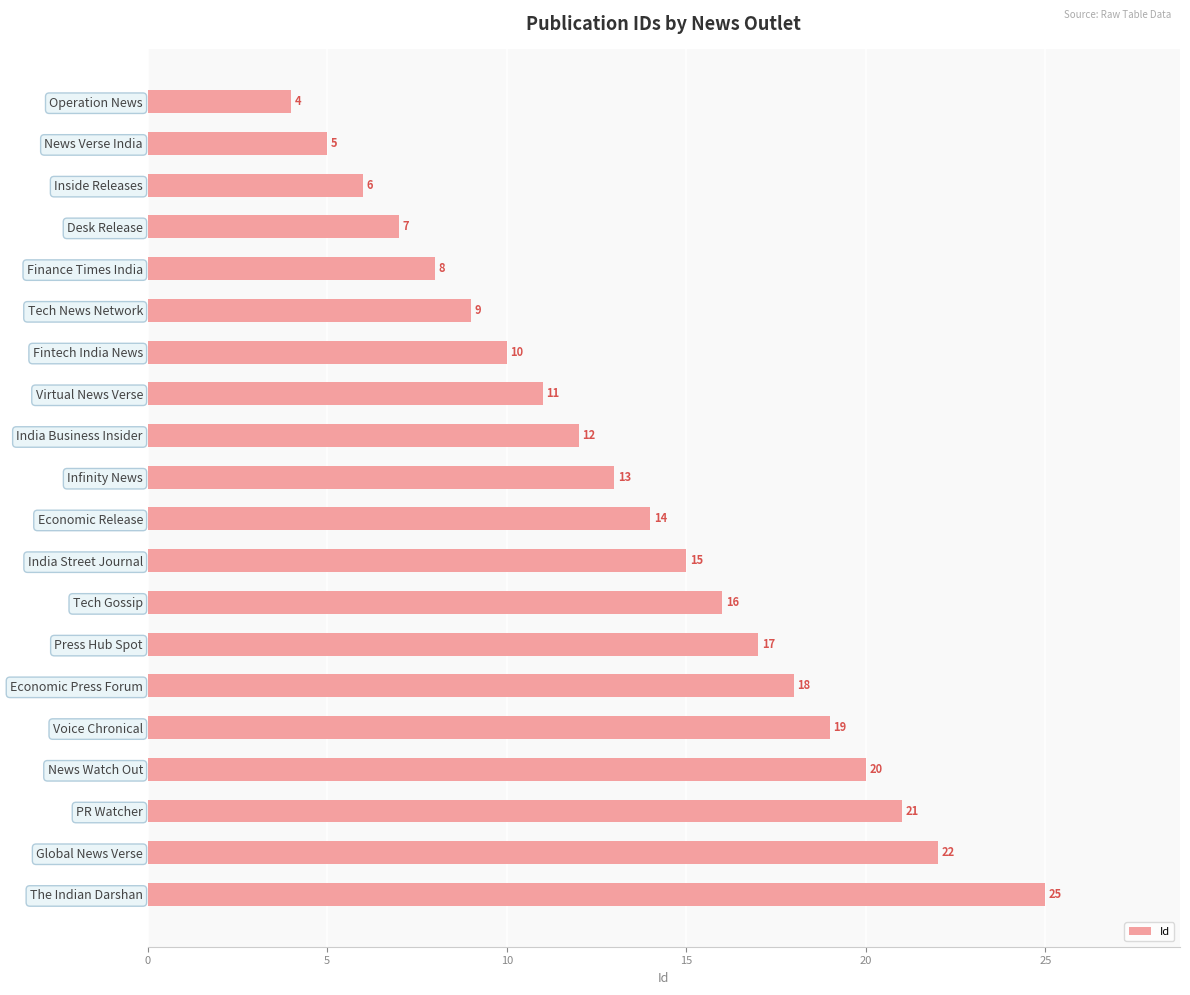

Where is the data nearest to the value 14?

Economic Release